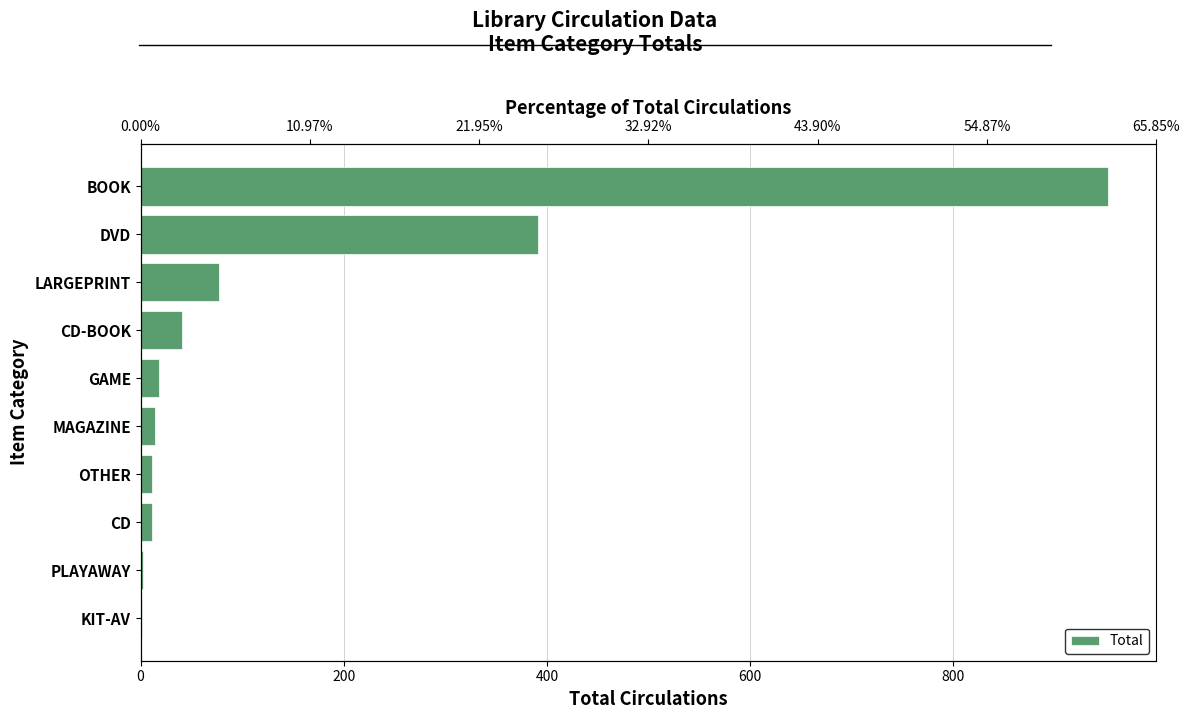

What is the greatest value displayed?

952